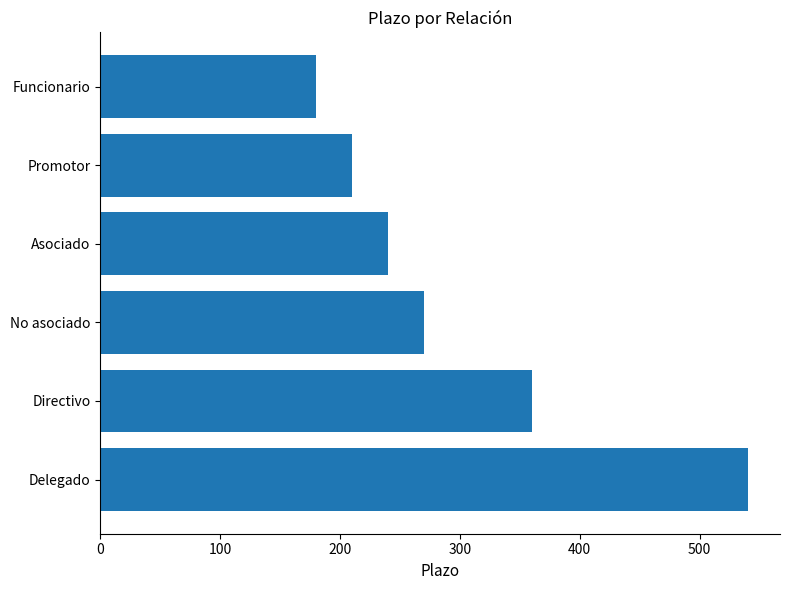

What is the minimum value shown in the chart?

180